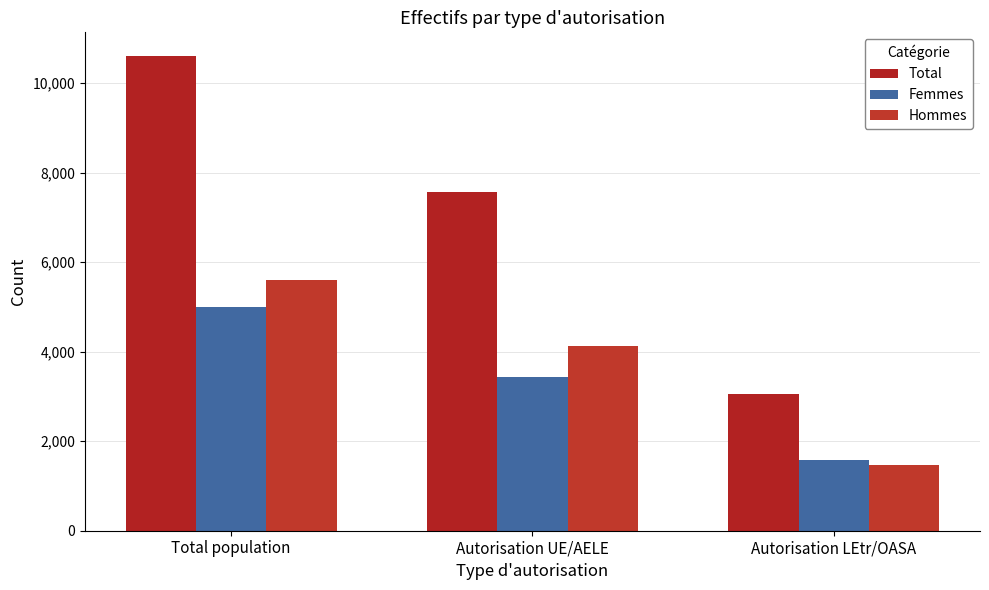

What is the label of the 3rd bar from the left?

Autorisation LEtr/OASA